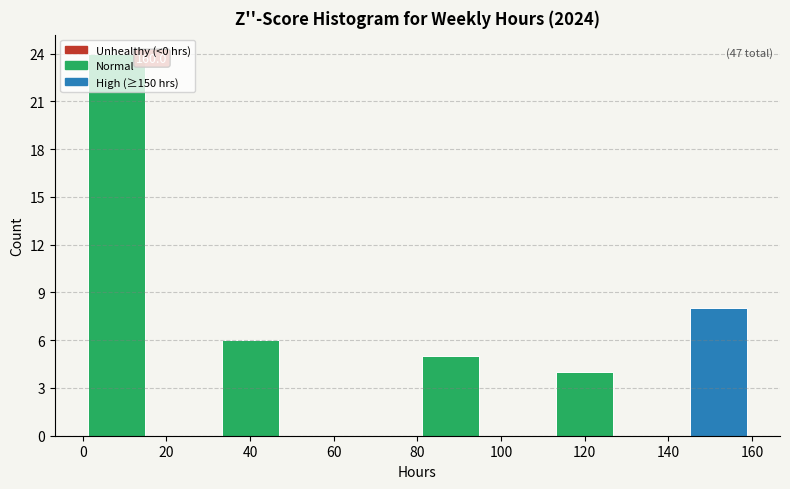

Which range on the x-axis has the tallest bar?

0 to 16